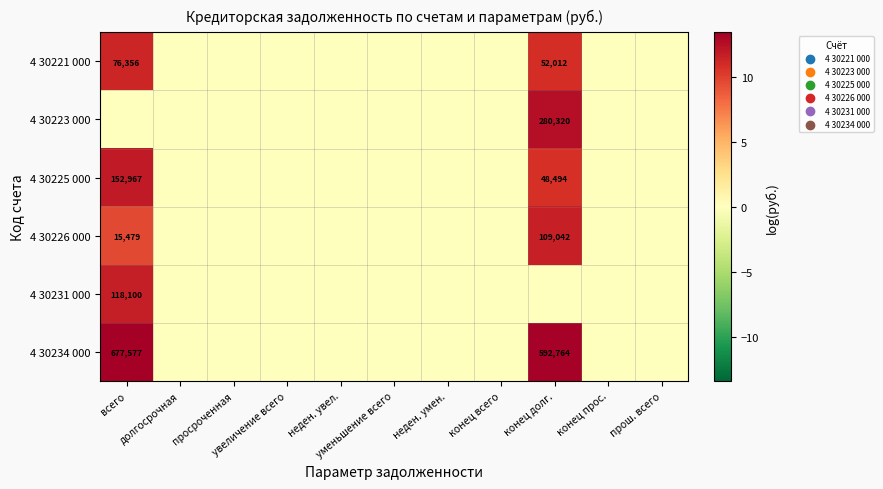

Is it true that 4 30231 000 equals 0.0 at увеличение всего?

True